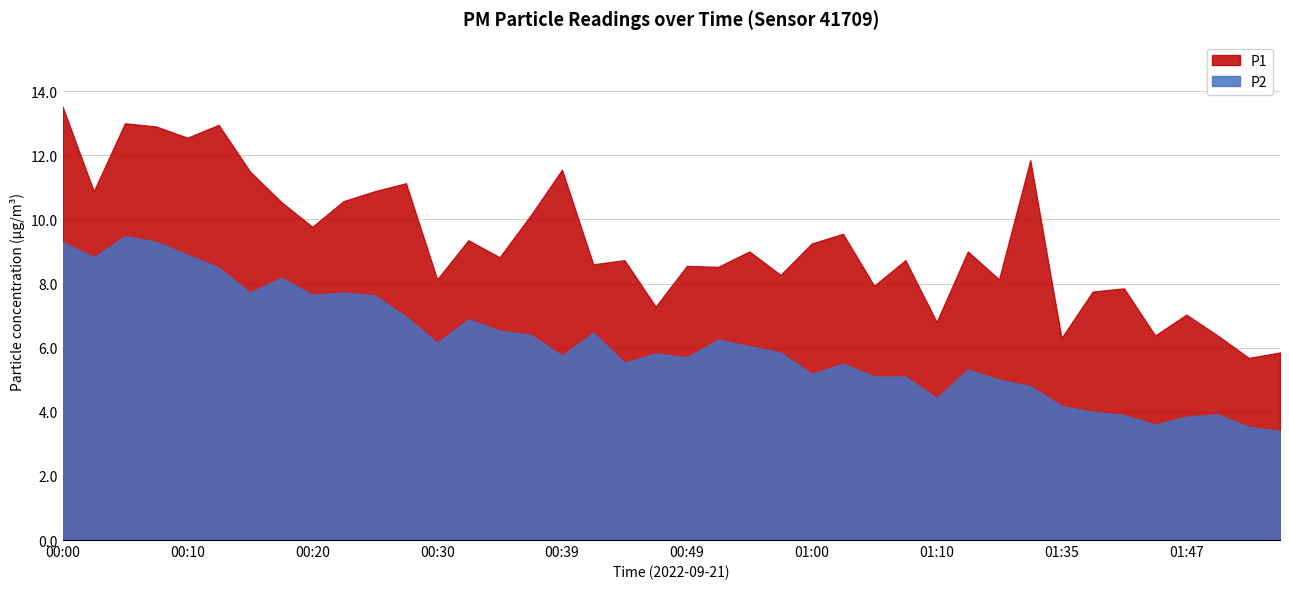

List the labels in order of P1 value, largest first.

00:00, 00:05, 00:12, 00:08, 00:10, 01:32, 00:39, 00:15, 00:27, 00:03, 00:25, 00:22, 00:17, 00:37, 00:20, 01:02, 00:32, 01:00, 00:55, 01:21, 00:35, 00:44, 01:07, 00:42, 00:49, 00:52, 00:57, 00:30, 01:29, 01:05, 01:42, 01:40, 00:47, 01:47, 01:10, 01:45, 01:50, 01:35, 01:55, 01:53